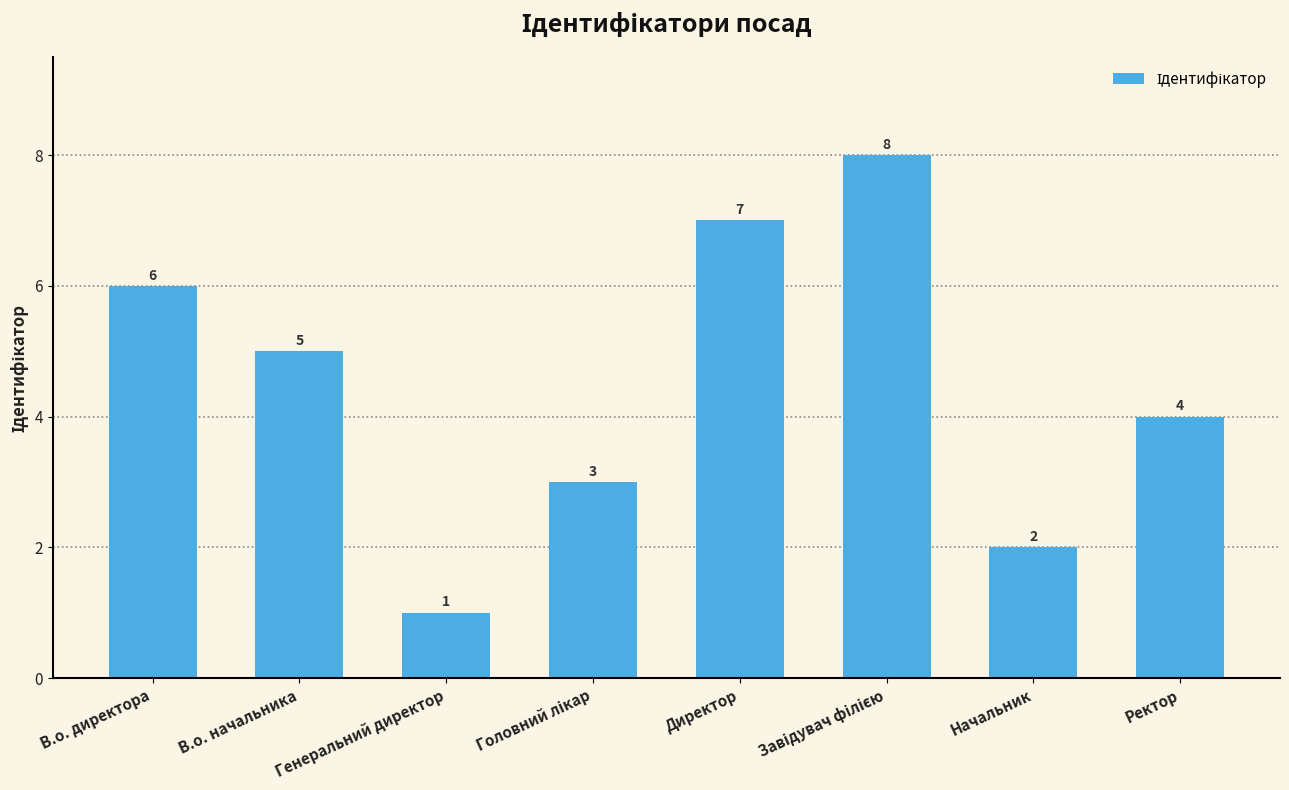

What is the label of the 2nd bar from the right?

Начальник